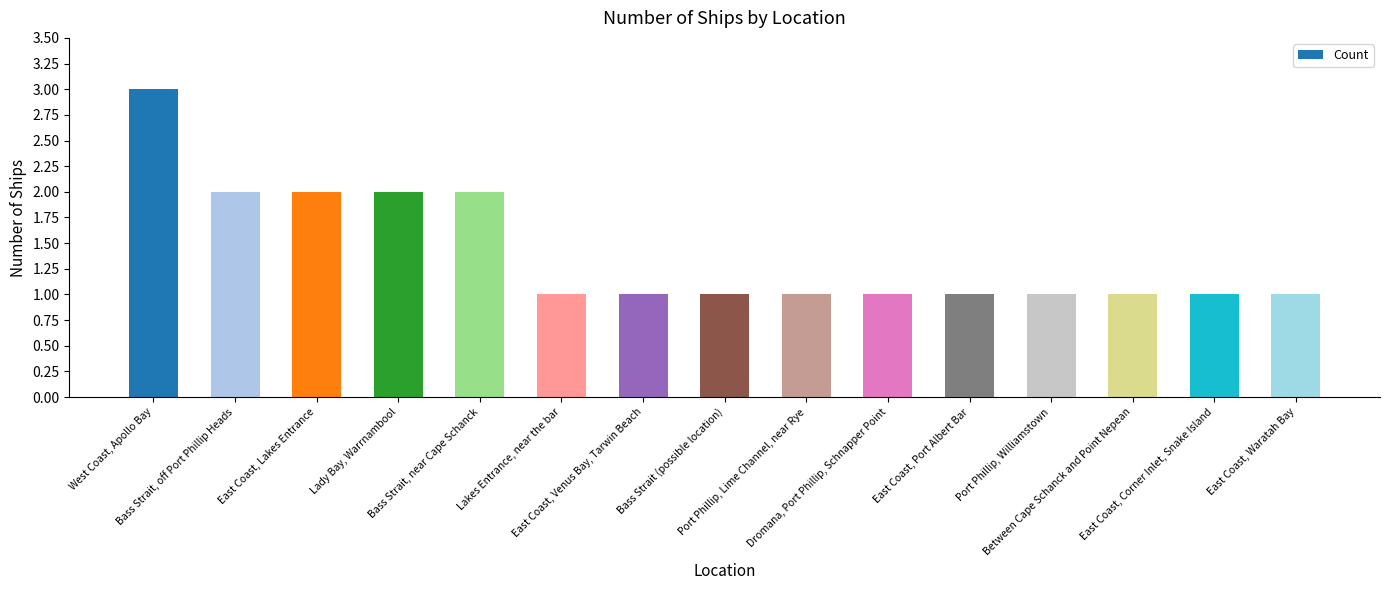

Are the bars grouped side by side (vs. stacked)?

No